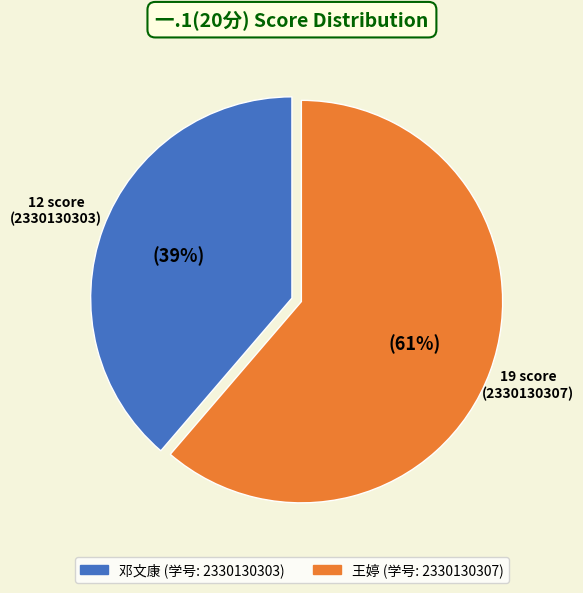

To the nearest percent, what is the average slice percentage?

50%